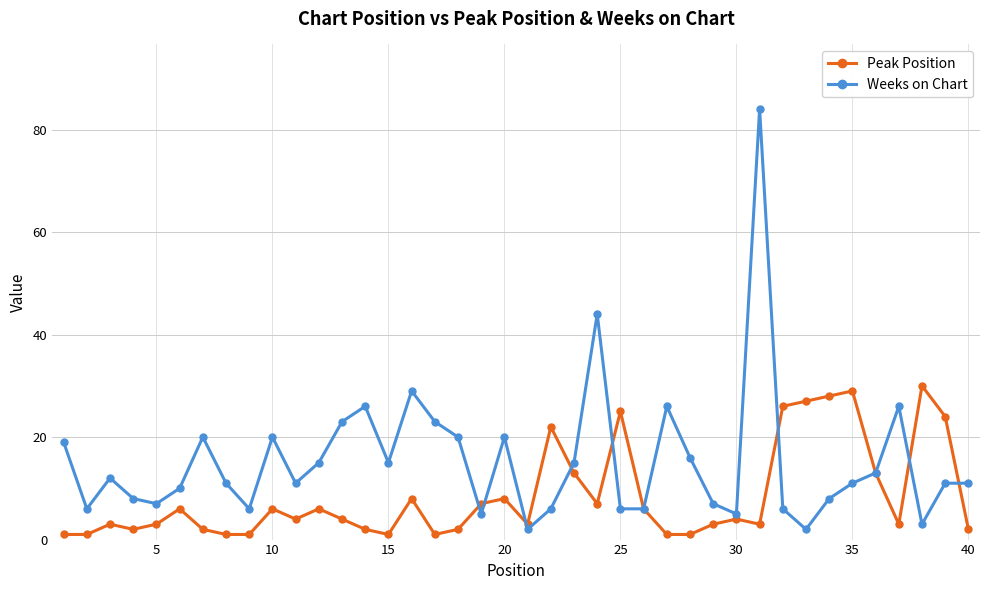

What are all the series names shown in the legend?

Peak Position, Weeks on Chart